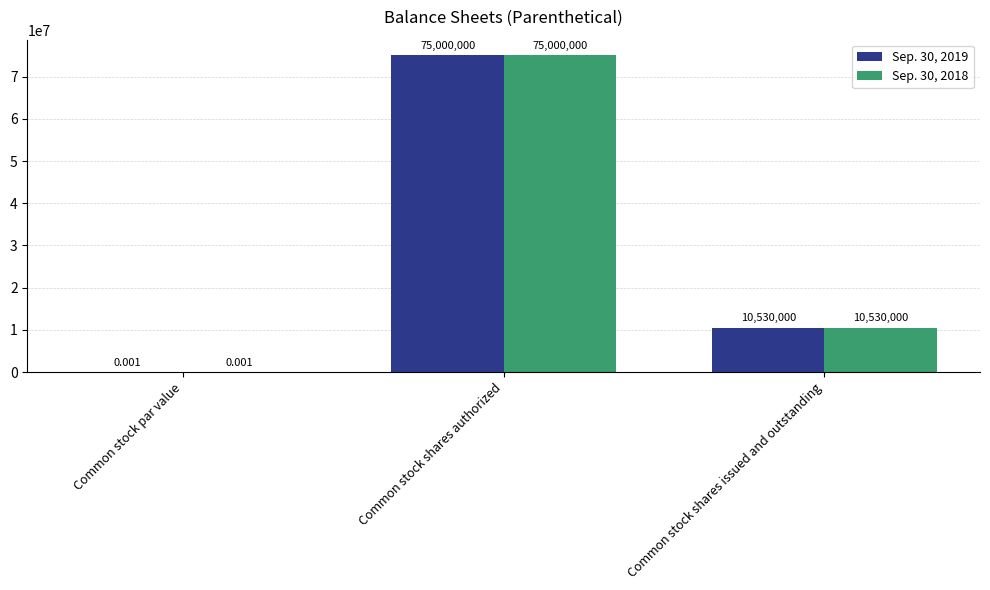

The Sep. 30, 2019 series shows 10530000.0 at Common stock shares issued and outstanding. True or false?

True